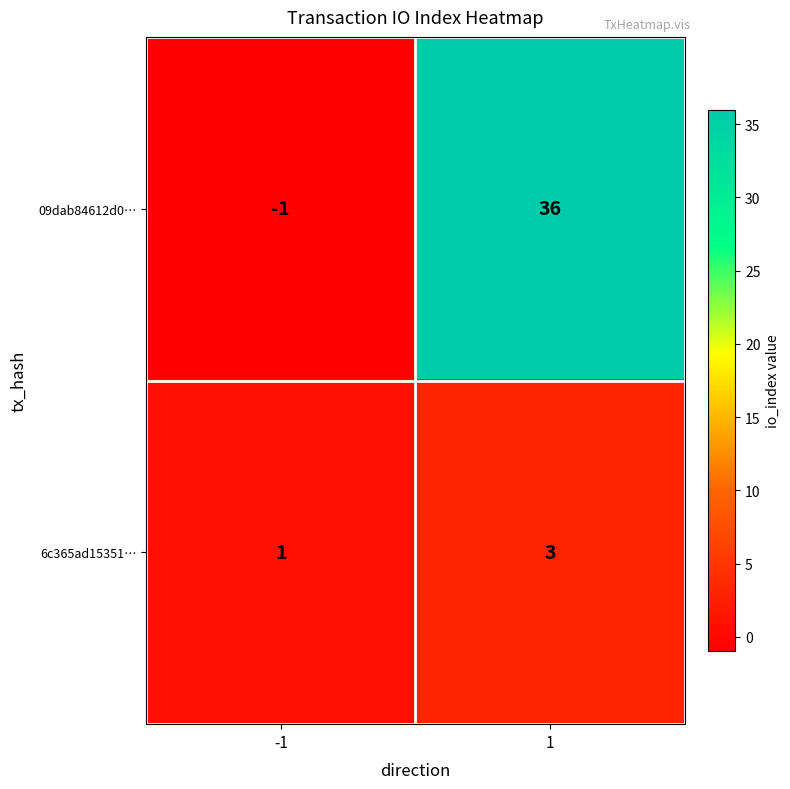

How many data points does each series have?

2